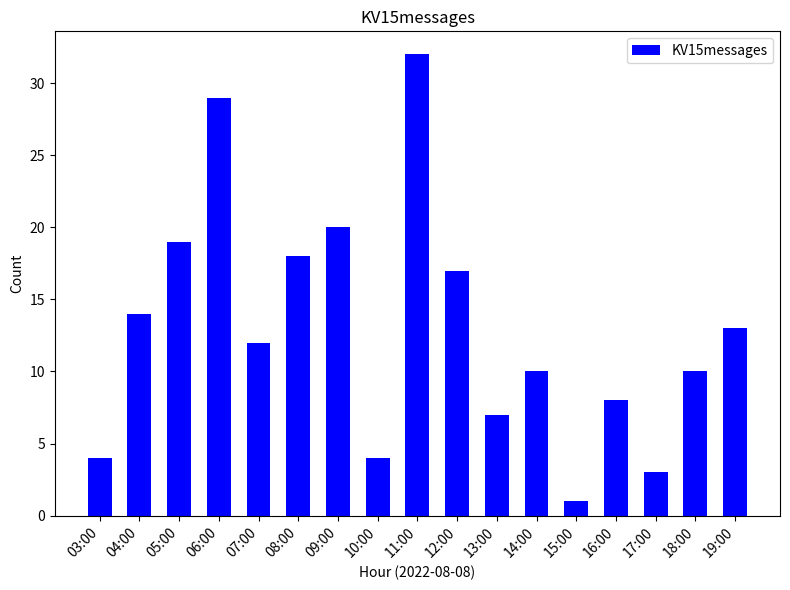

At which label is the value closest to 16?

12:00